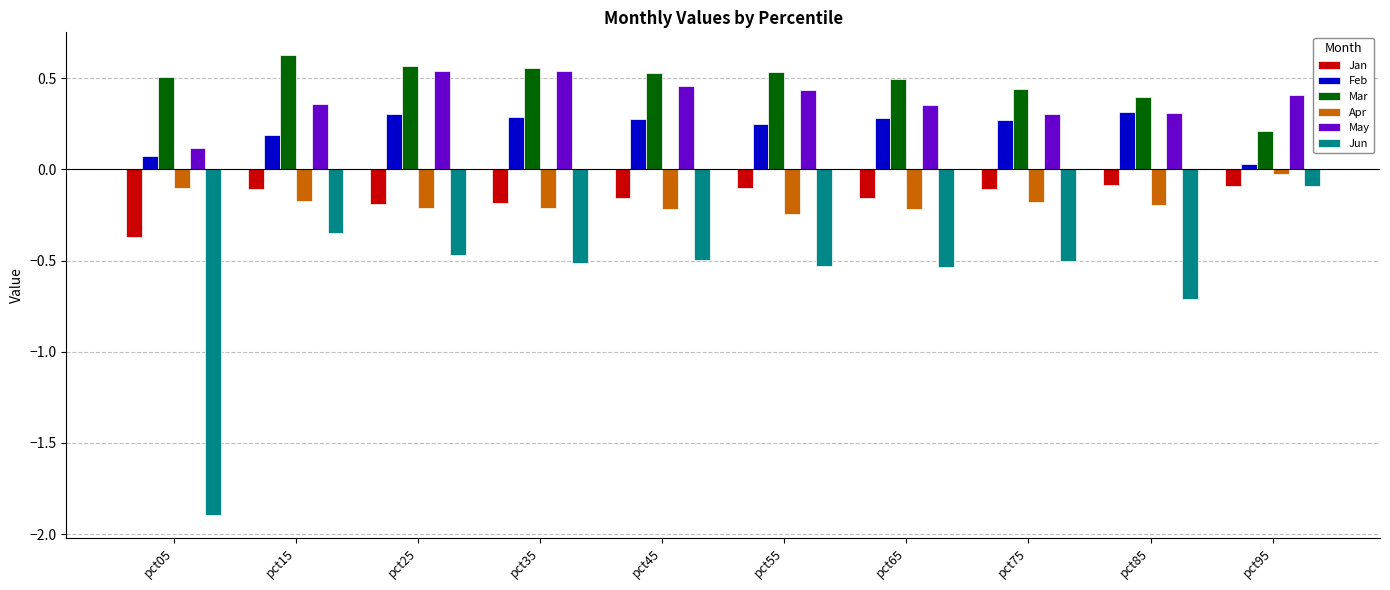

The value of Jun at pct15 is -0.5. True or false?

False